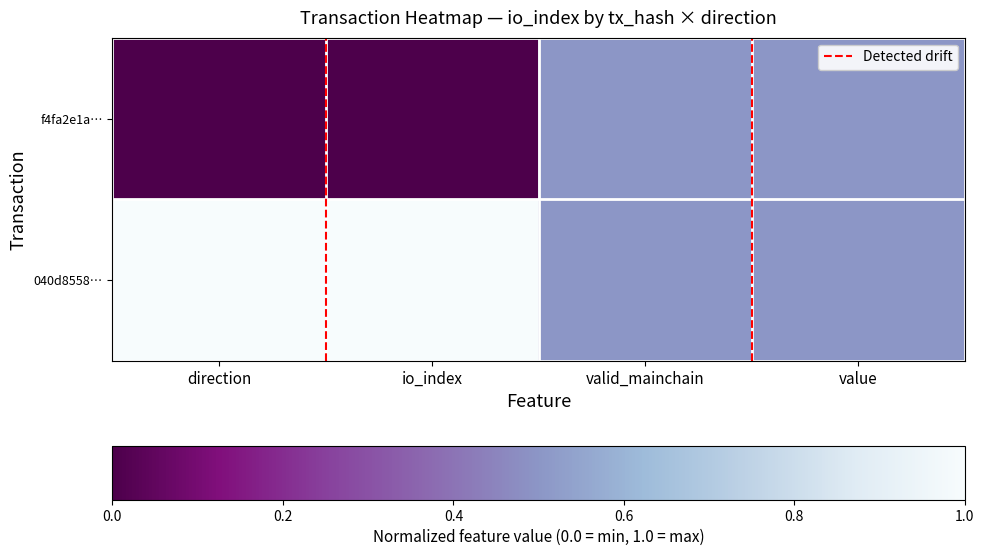

At how many categories does at least one series exceed 0?

4